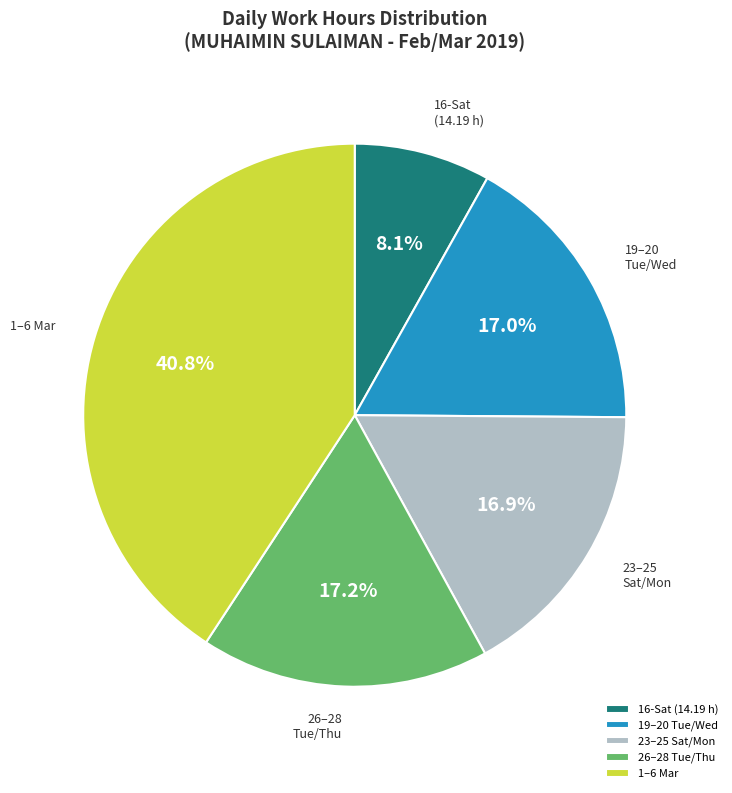

To the nearest percent, what is the difference between the largest and smallest slice percentages?

33%